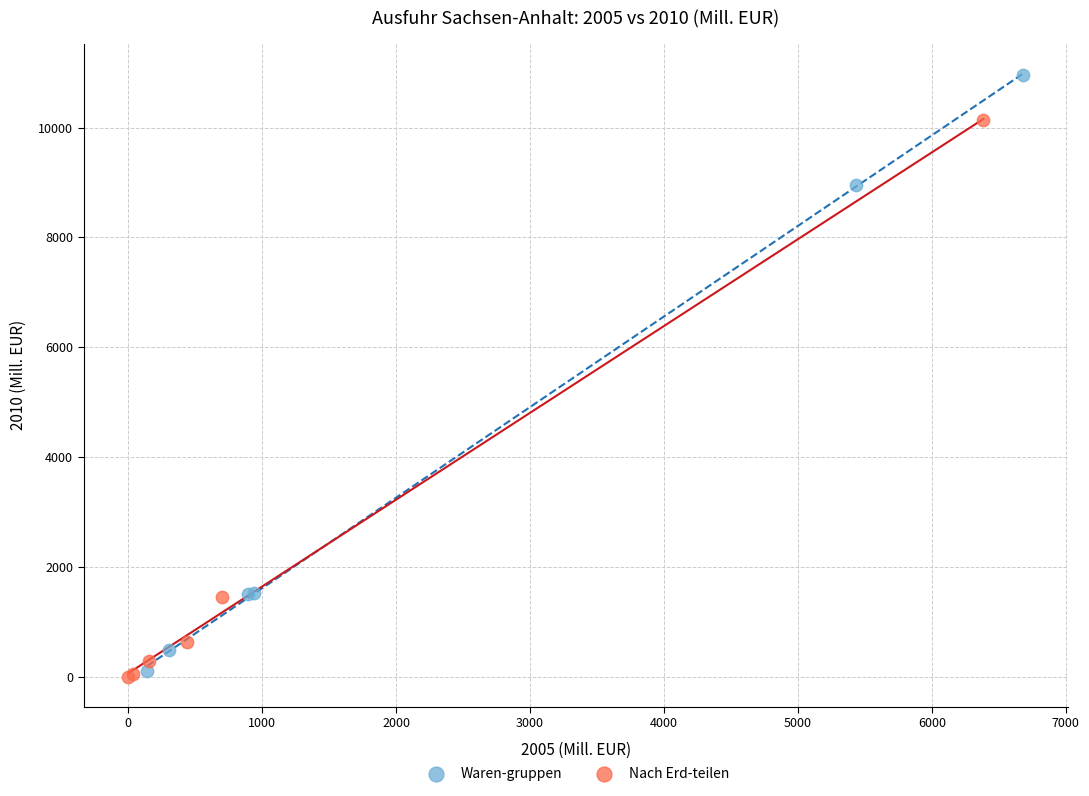

Which series has the widest spread of Y values?

Waren-gruppen